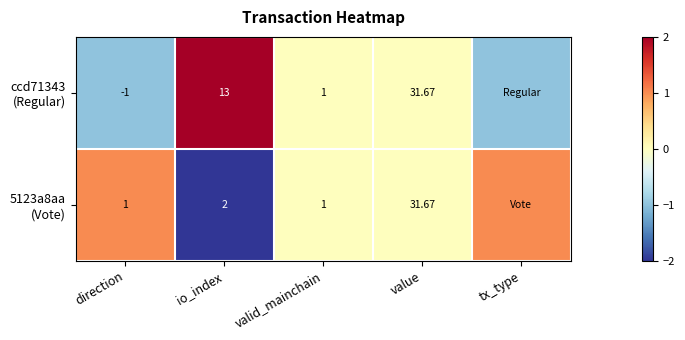

At which label is 5123a8aa (Vote) closest to 0?

valid_mainchain